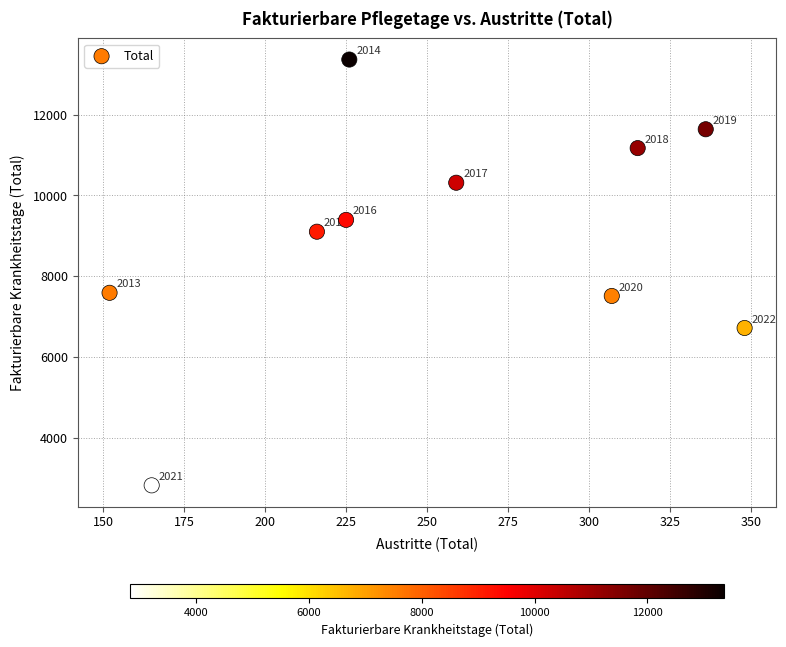

What is the average Y value?

8963